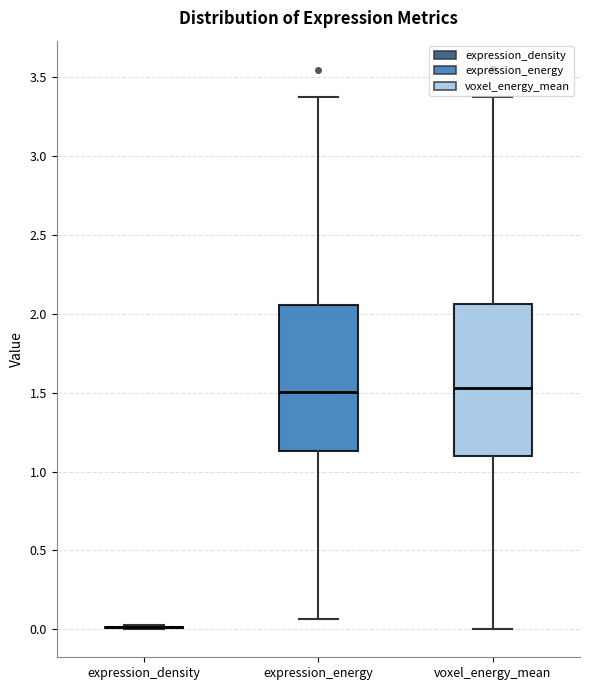

Reading left to right, read every box against the y-axis: the position of its median line, the range the box covers, and the ends of its whiskers. The values are not printed on the chart, so give them approximately, as read against the axis.

expression_density: box collapsed to a line at 0.00, whiskers 0.00 to 0.05
expression_energy: median 1.50, box 1.15 to 2.05, whiskers 0.05 to 3.35
voxel_energy_mean: median 1.55, box 1.10 to 2.05, whiskers 0.00 to 3.35